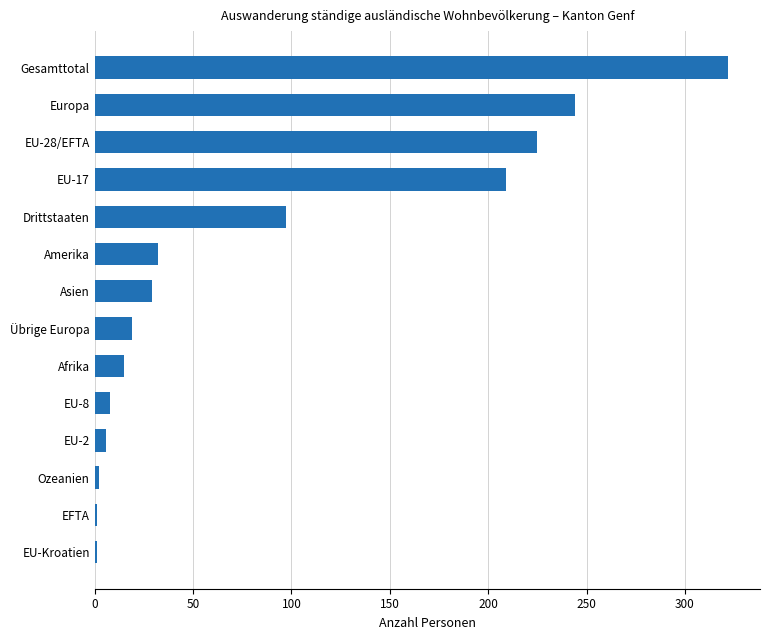

Which category has the highest value across all series?

Gesamttotal